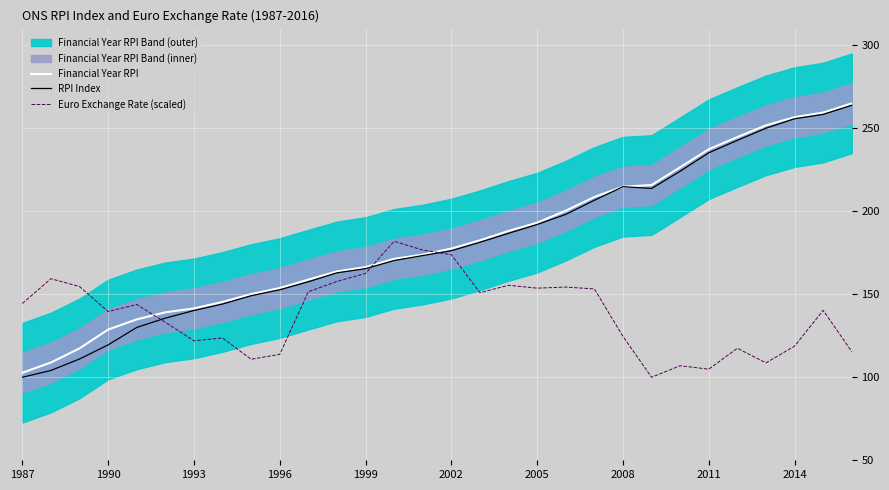

What is the highest value of the Financial Year RPI series?

265.0